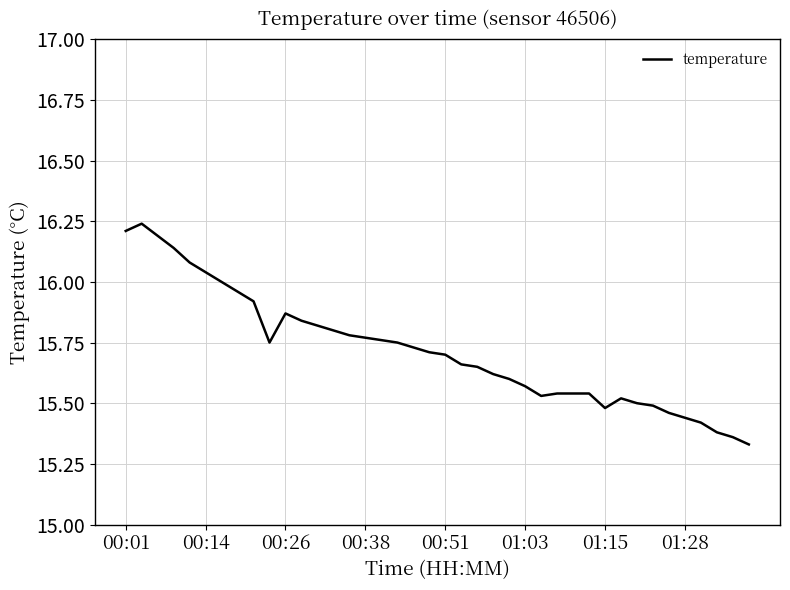

What is the difference between the maximum and minimum values?

0.9